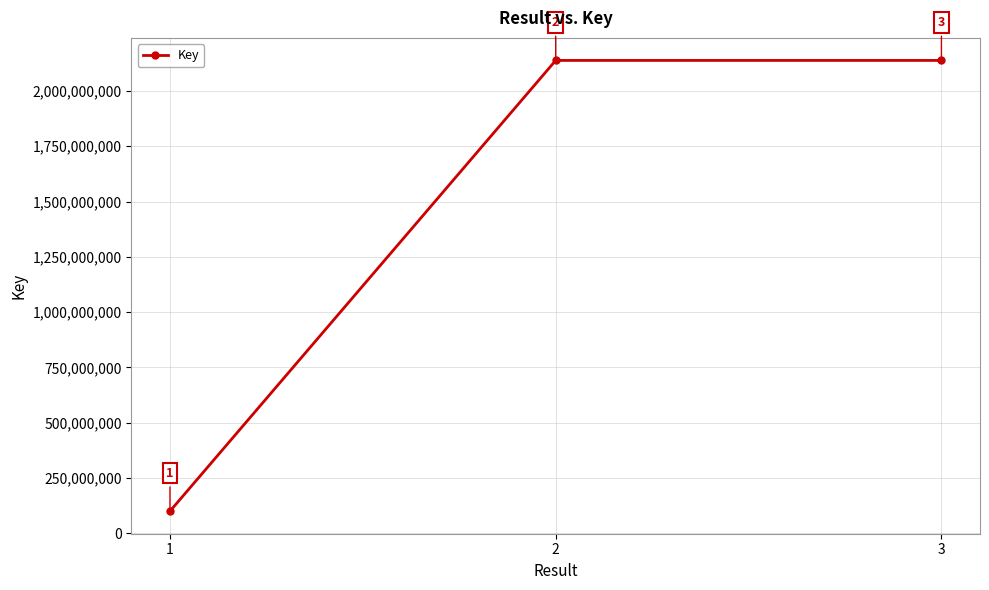

Is it true that the value at 2 is 3593774005?

False